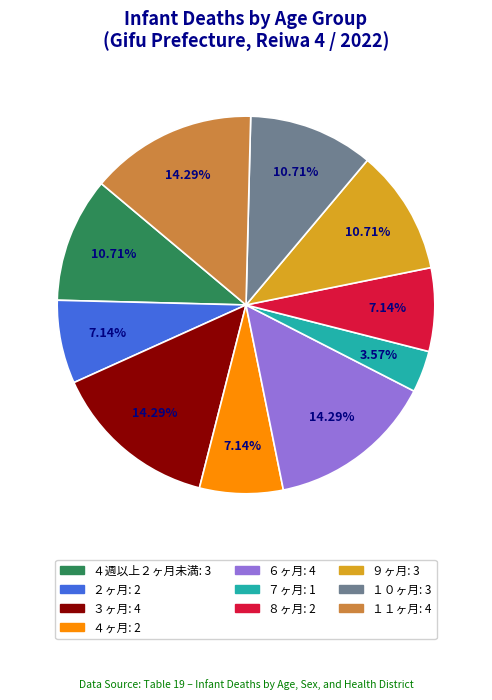

Is there a majority slice in this chart?

No